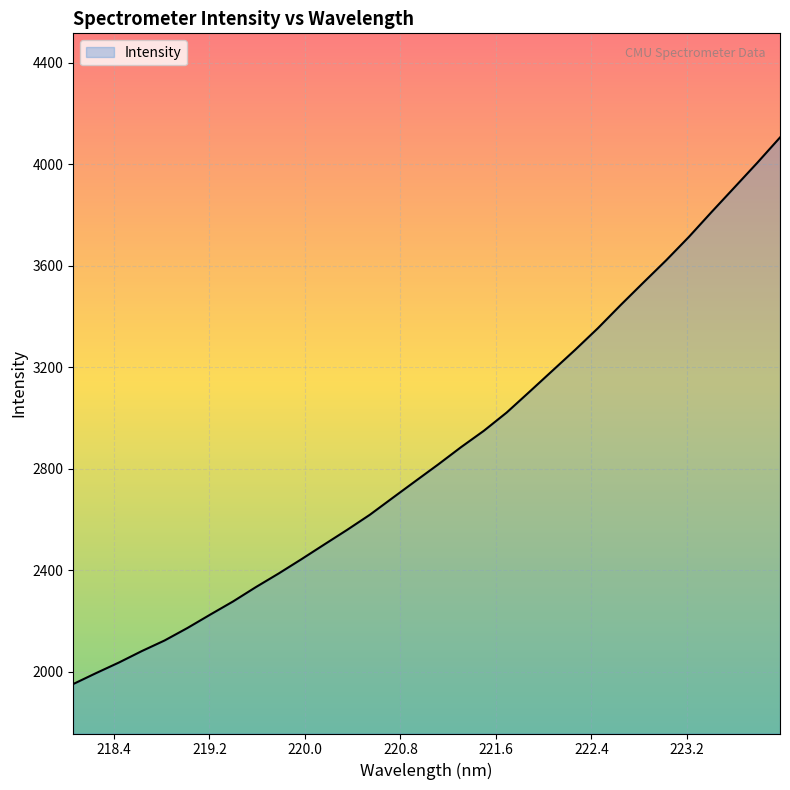

What is the maximum value shown in the chart?

4105.2